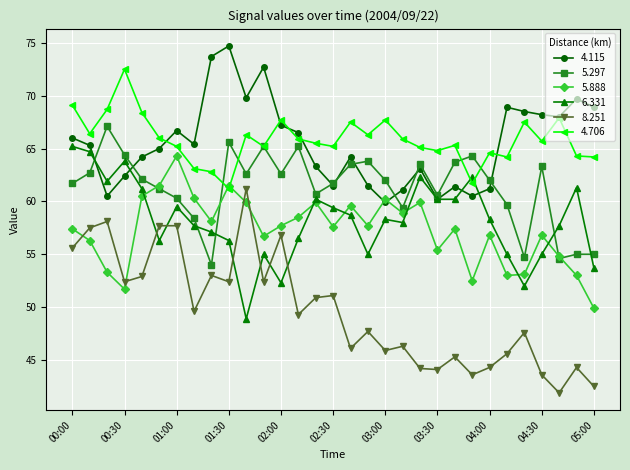

Does the chart have visible grid lines?

Yes